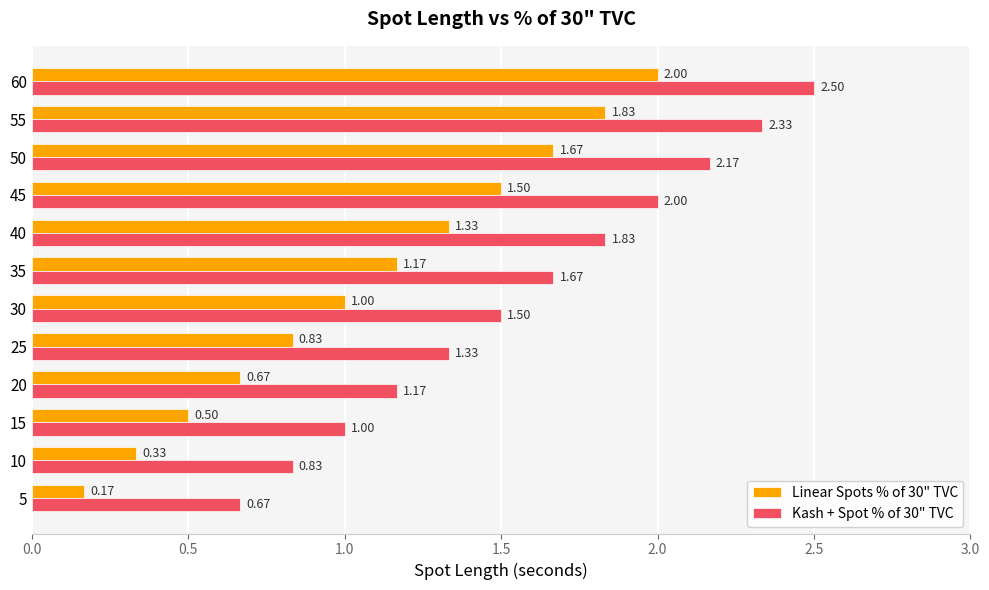

Count the number of data series in this chart.

2